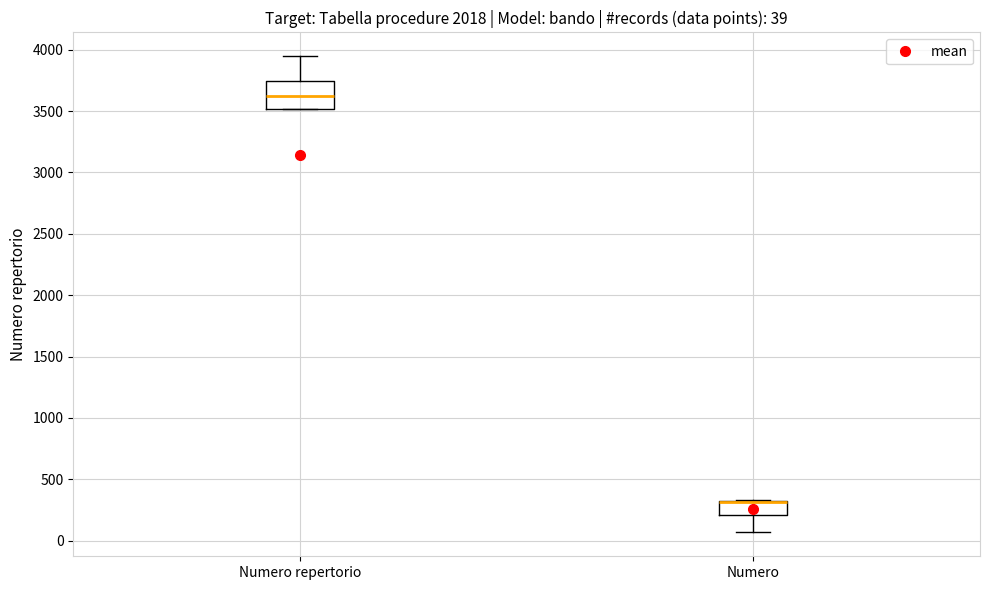

Which box is the tallest, from its lower edge to its upper edge?

Numero repertorio